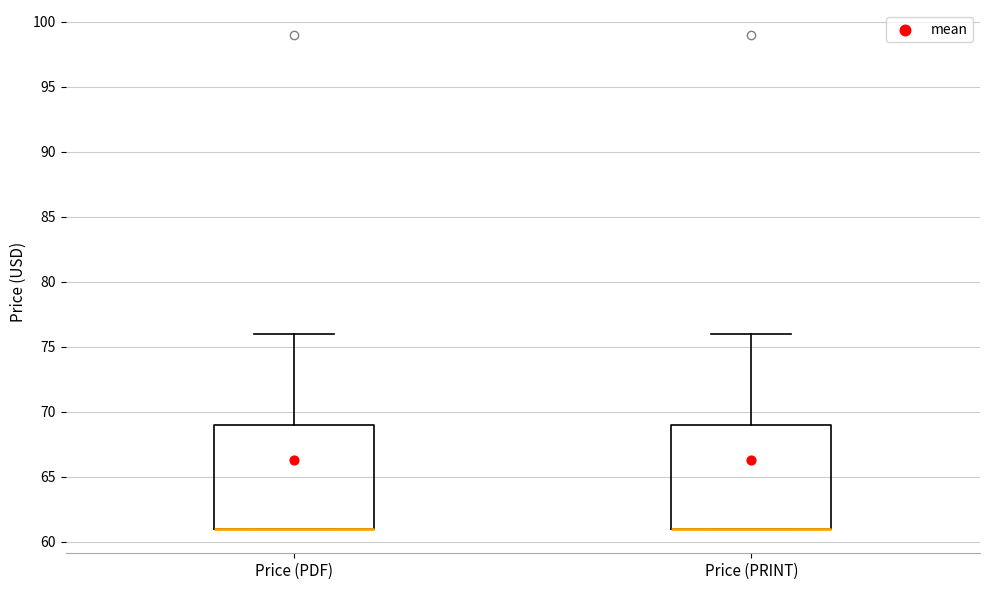

Reading left to right, read every box against the y-axis: the position of its median line, the range the box covers, and the ends of its whiskers. The values are not printed on the chart, so give them approximately, as read against the axis.

Price (PDF): median 61 (drawn on the box's lower edge), box 61 to 69, whiskers 61 to 76
Price (PRINT): median 61 (drawn on the box's lower edge), box 61 to 69, whiskers 61 to 76